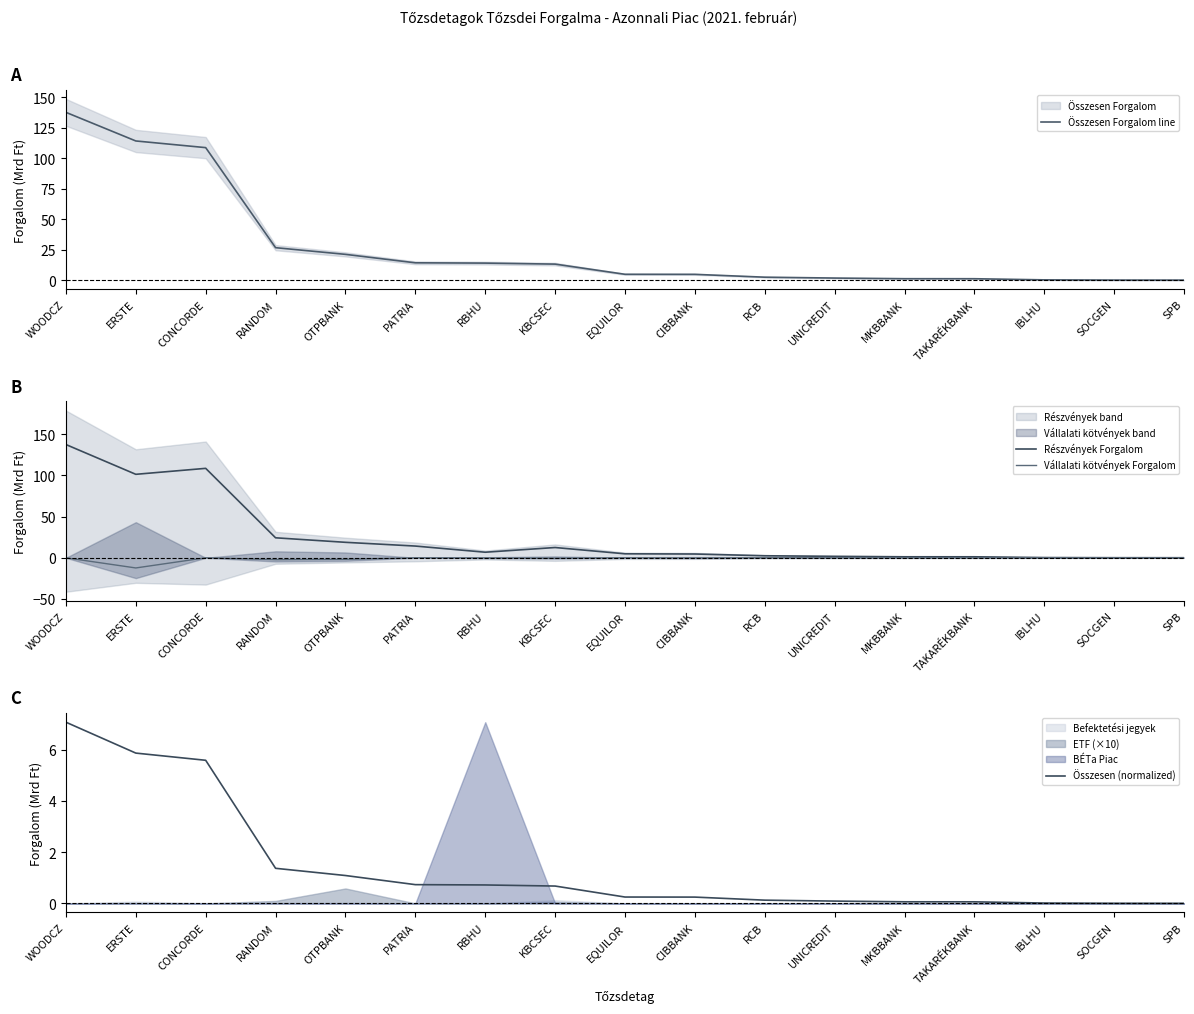

What is the difference between the second highest and second lowest values in the Összesen Forgalom line series?

114.0